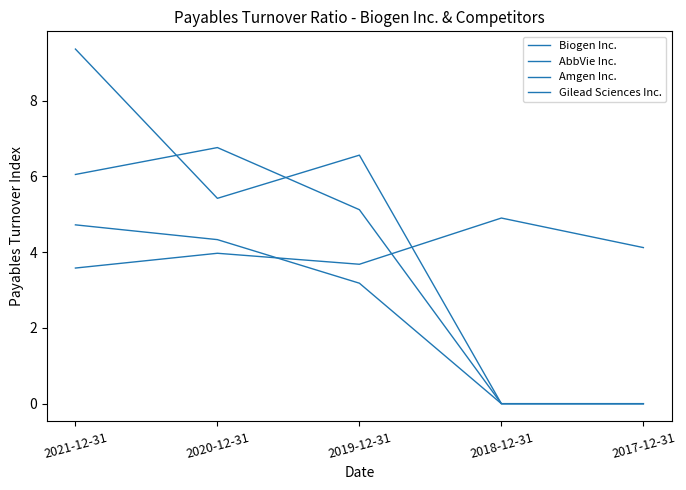

At 2018-12-31, list the series in order from smallest to largest.

AbbVie Inc., Amgen Inc., Gilead Sciences Inc., Biogen Inc.